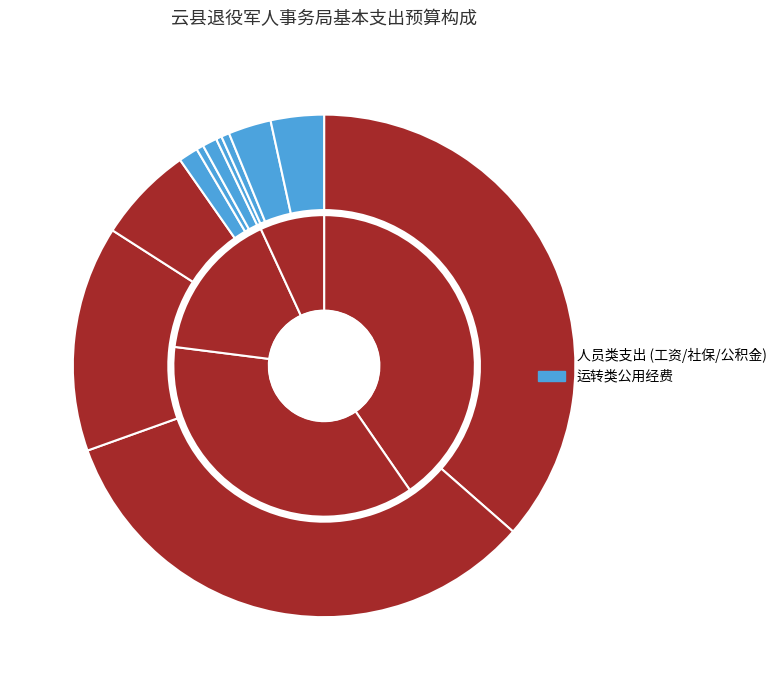

Which category has the biggest portion of the pie?

行政人员支出工资